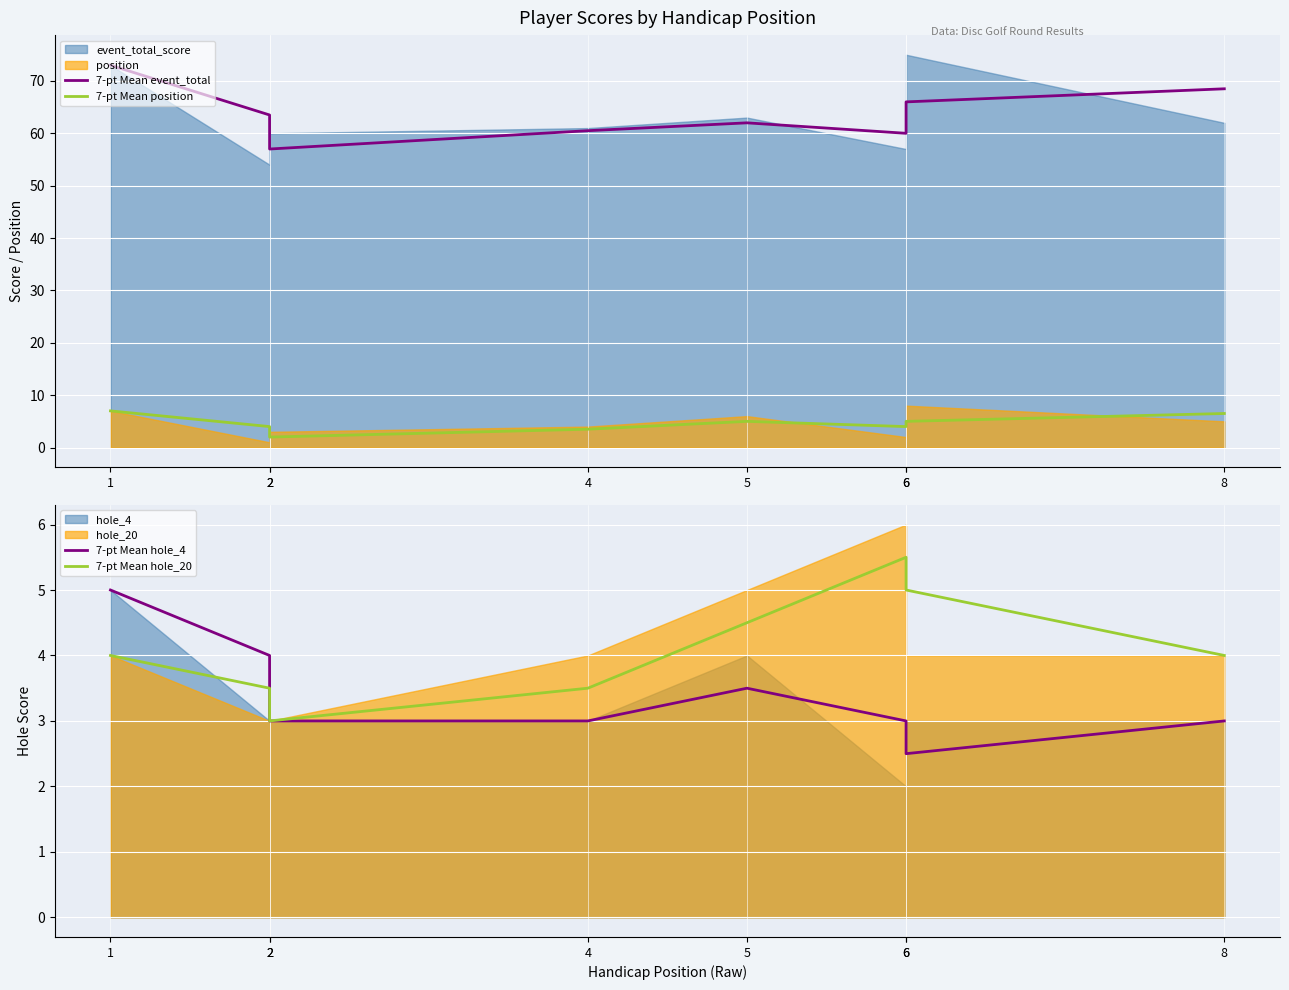

How many values in the 7-pt Mean hole_20 series exceed 4?

3